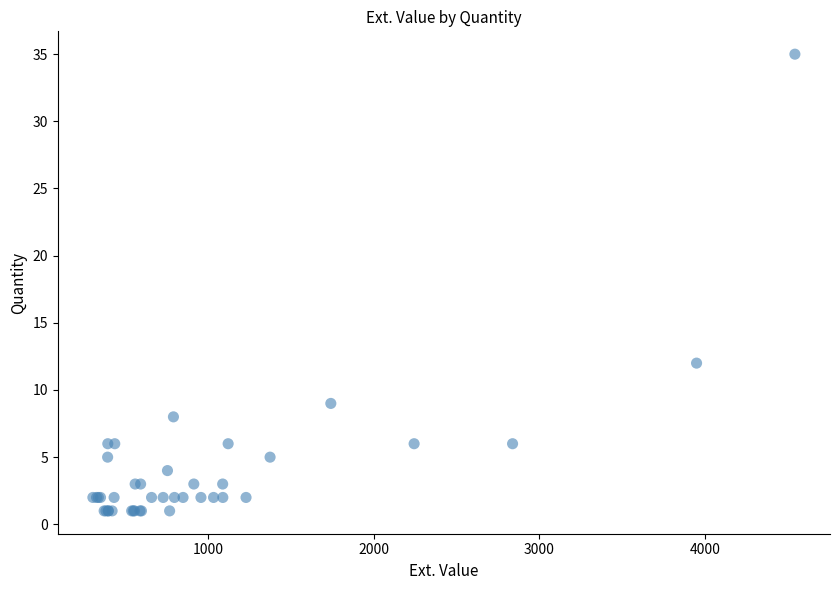

What Y value in the scatter plot is closest to 18?

12